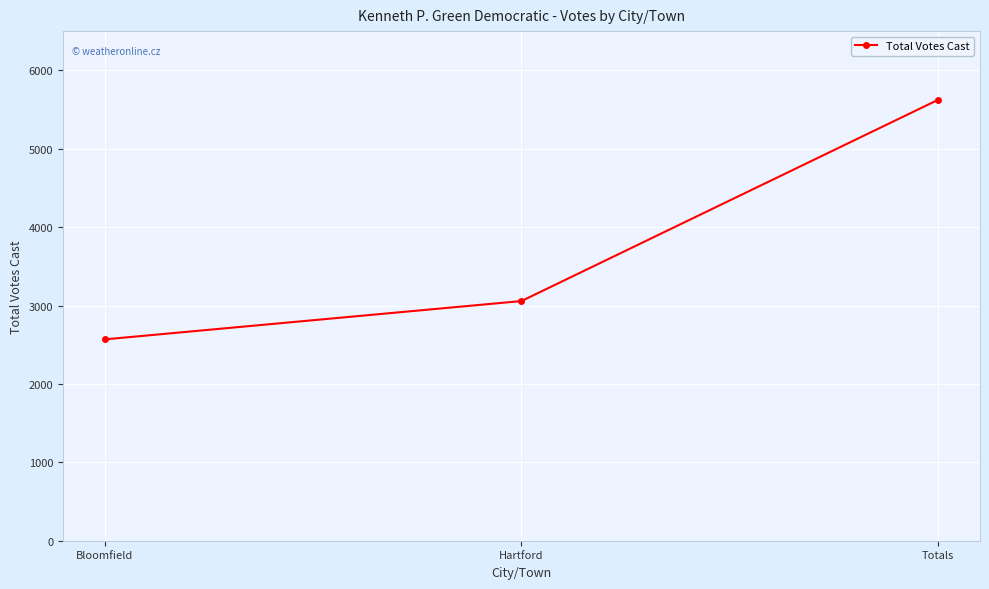

Rank the categories by value from highest to lowest.

Totals, Hartford, Bloomfield